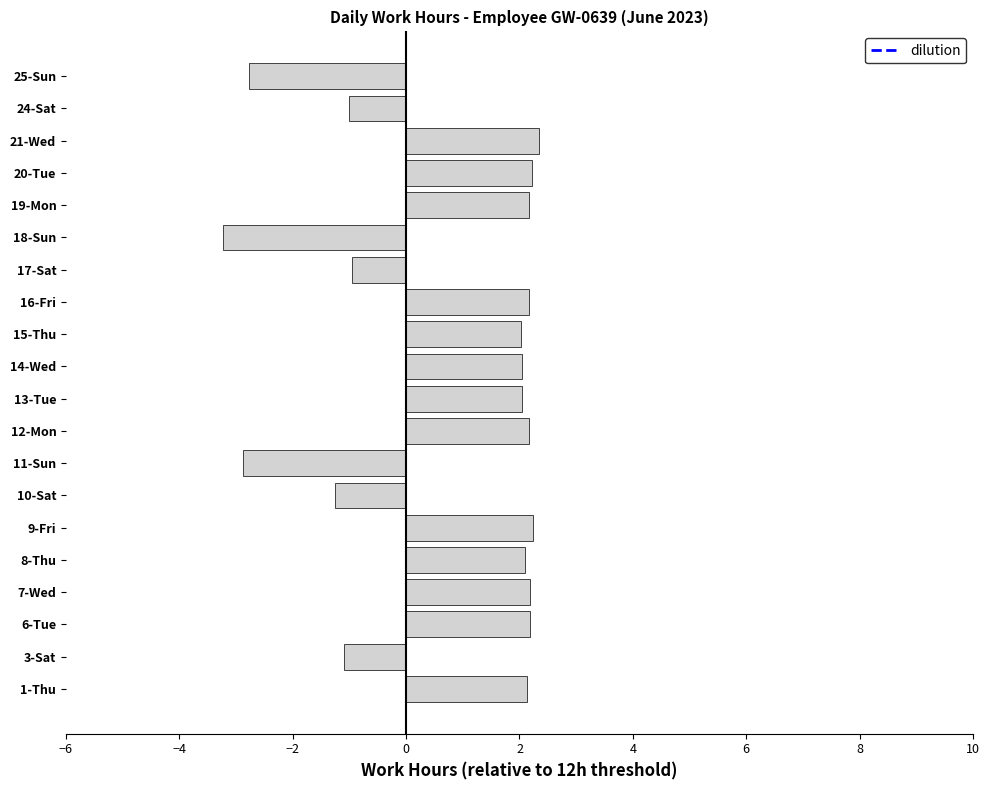

What is the change in value from 10-Sat to 21-Wed?

+3.6